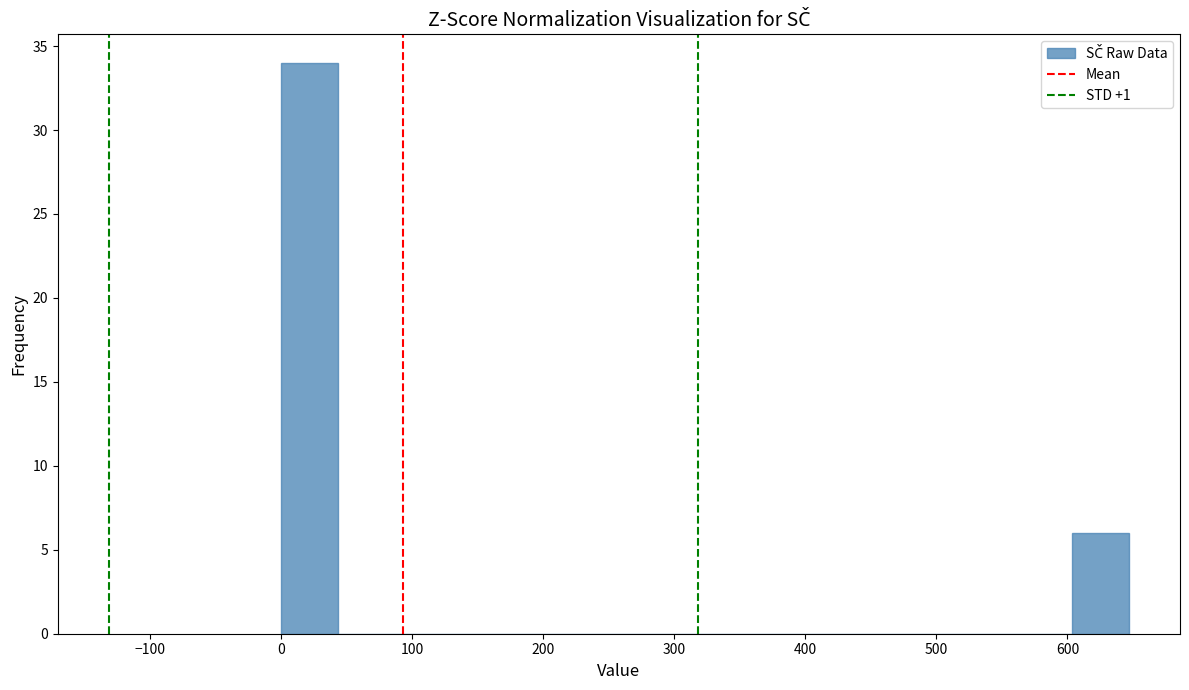

How tall is the bar that spans 0 to 40 on the x-axis? Neither the bar edges nor the heights are printed on the chart, so give them approximately, as read against the axes.

34